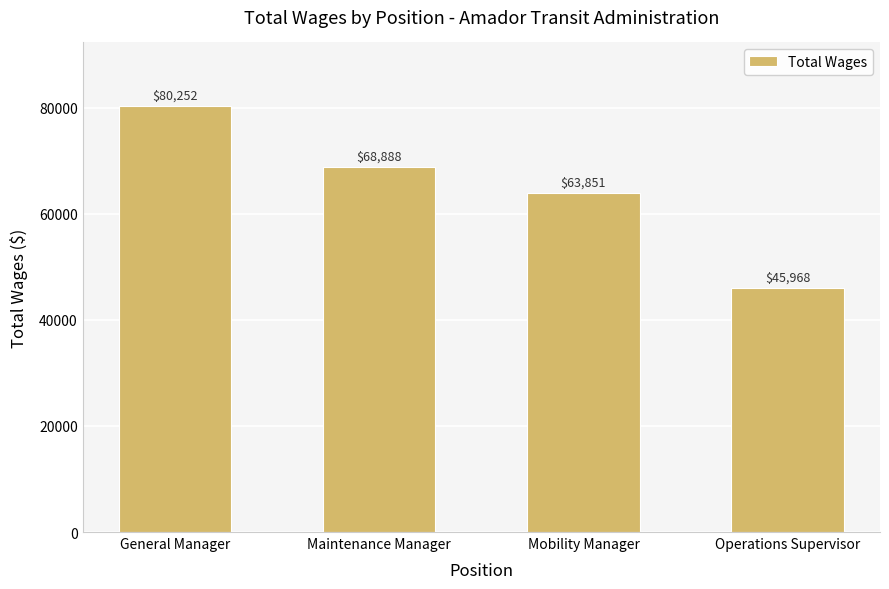

List the labels in order of value, largest first.

General Manager, Maintenance Manager, Mobility Manager, Operations Supervisor